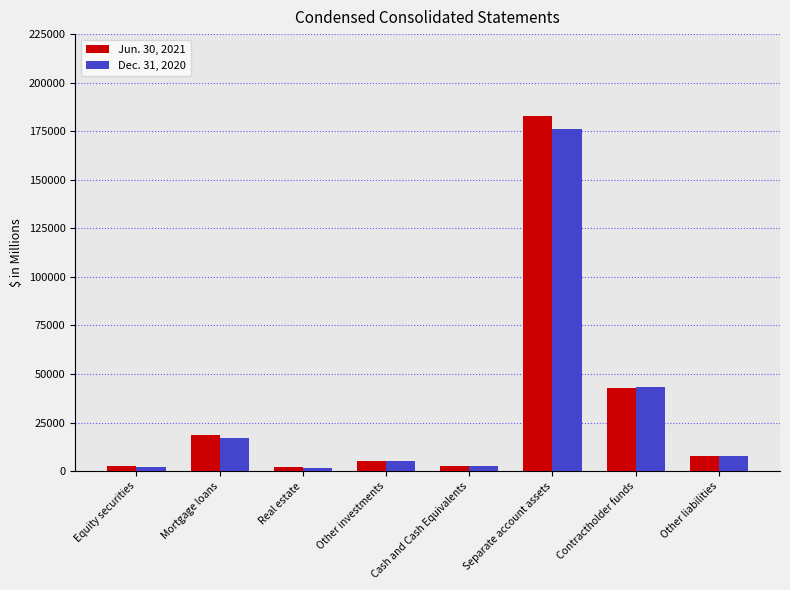

What is the difference between the Dec. 31, 2020 values at Other investments and Other liabilities?

2455.3